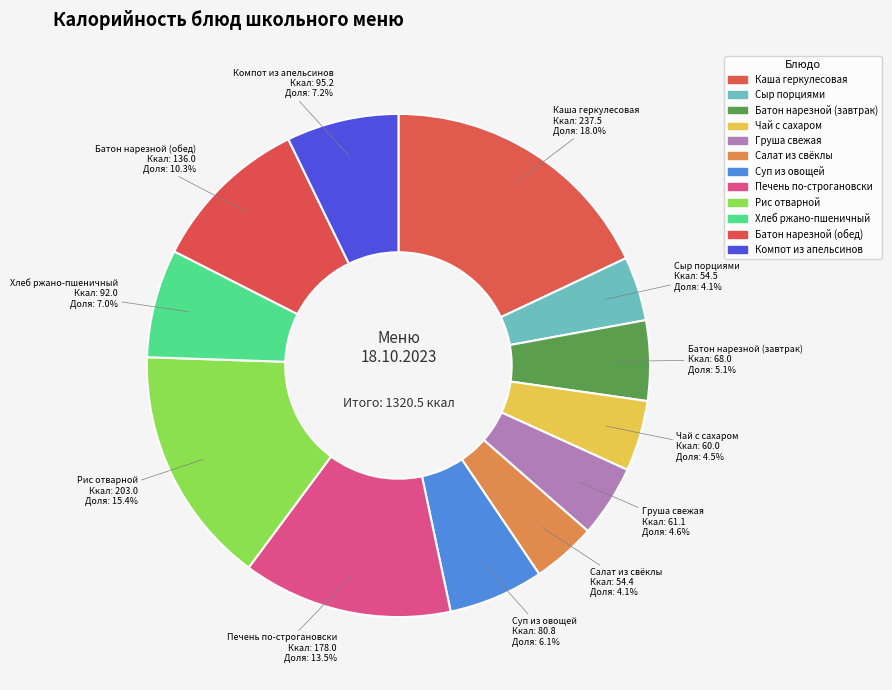

How many slices are in this pie chart?

12